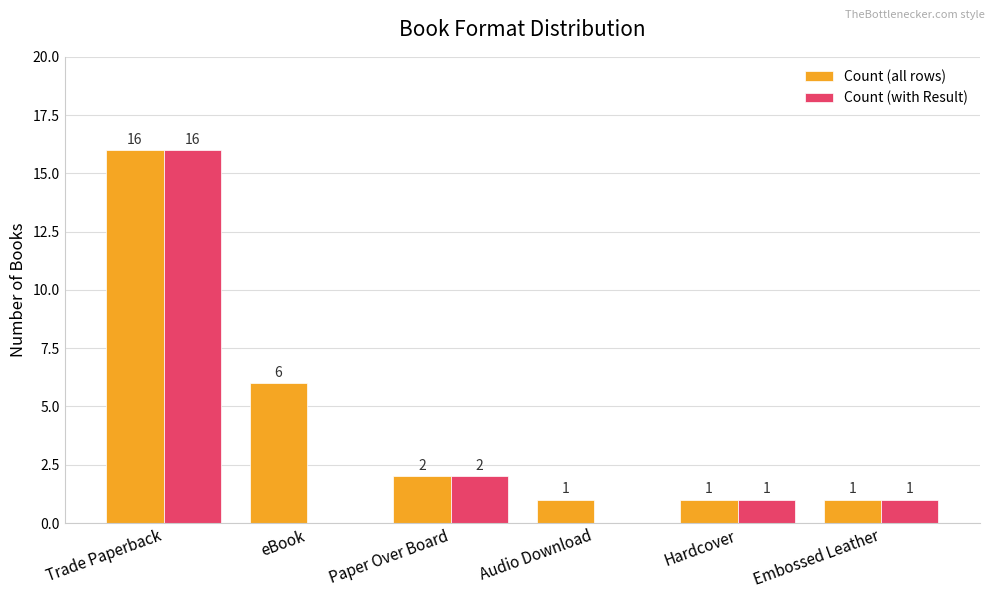

What is the sum of all Count (all rows) values?

27